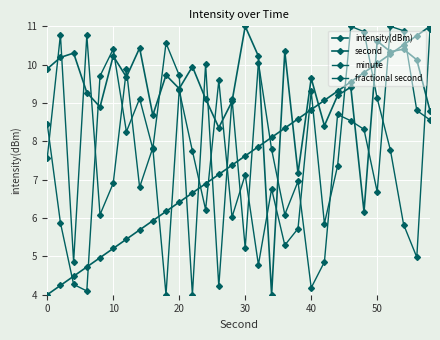

Count the number of categories in the chart.

30